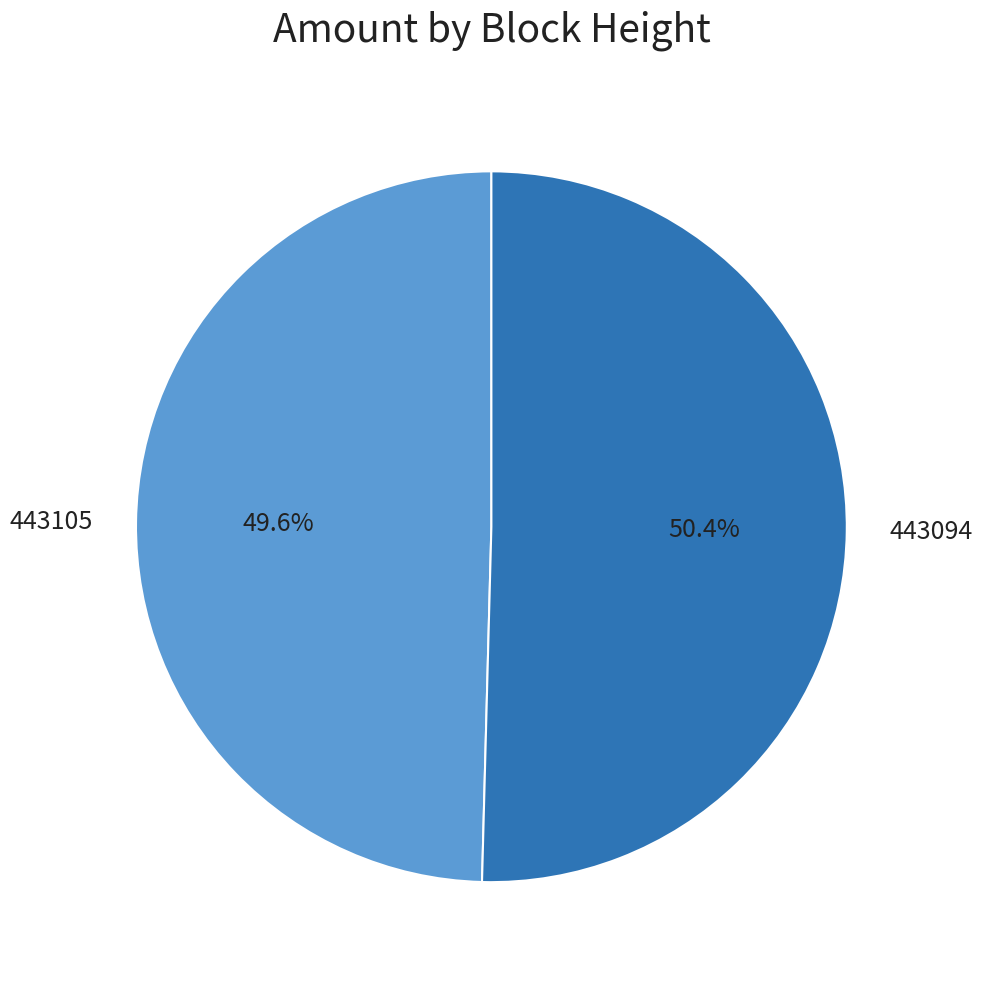

Do 443094 and 443105 together represent more than half of the pie?

Yes